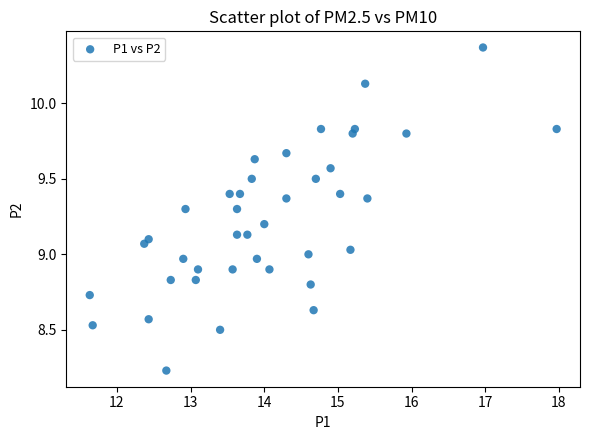

What is the range of Y values (max minus min)?

2.1